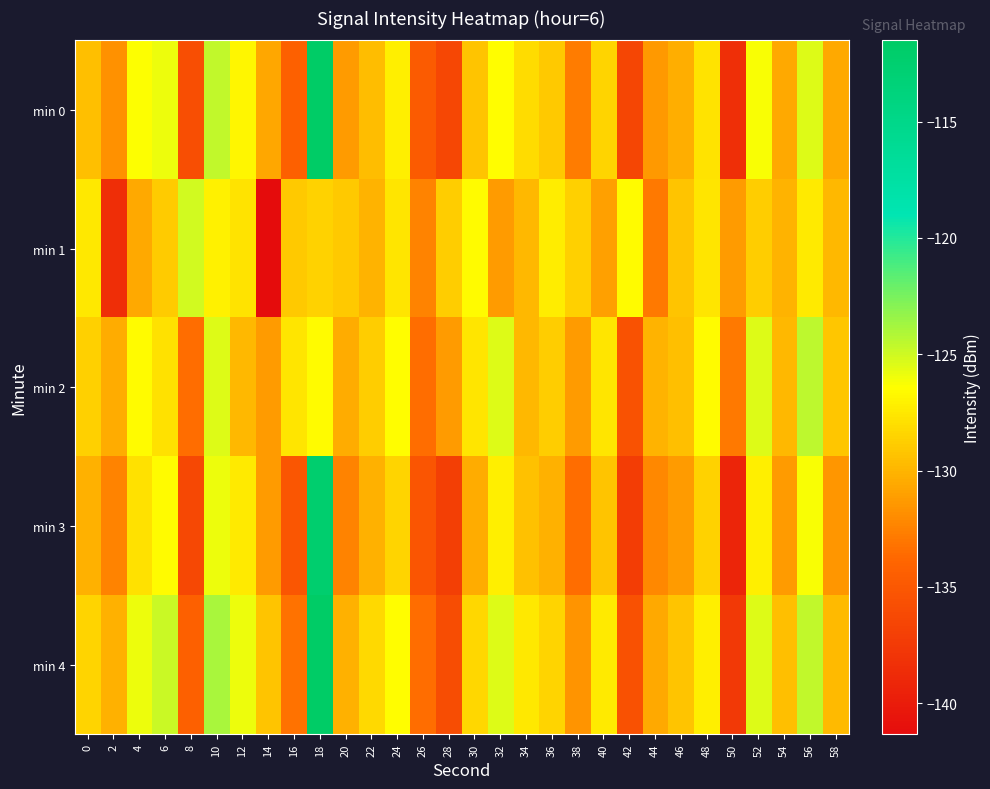

Reading left to right, transcribe all the data shown in this chart.

min 0: 0=-129.5	2=-131.7	4=-126.4	6=-125.9	8=-135.7	10=-124.7	12=-126.9	14=-130.6	16=-134.3	18=-111.5	20=-131.2	22=-129.6	24=-127.2	26=-134.7	28=-136.4	30=-129.3	32=-126.5	34=-128.1	36=-129.1	38=-132.8	40=-128.5	42=-136.5	44=-131.4	46=-130.3	48=-127.8	50=-138.3	52=-126.3	54=-130.5	56=-125.4	58=-130.6
min 1: 0=-127.6	2=-138.5	4=-130.5	6=-128.9	8=-125.1	10=-127.1	12=-127.7	14=-141.3	16=-129.0	18=-128.5	20=-129.0	22=-130.1	24=-127.7	26=-132.4	28=-128.8	30=-126.5	32=-131.2	34=-129.9	36=-127.3	38=-128.7	40=-131.0	42=-126.5	44=-132.9	46=-129.2	48=-127.7	50=-131.2	52=-128.8	54=-130.1	56=-127.5	58=-129.9
min 2: 0=-128.7	2=-130.4	4=-126.5	6=-127.9	8=-133.5	10=-125.4	12=-129.9	14=-131.2	16=-127.7	18=-126.5	20=-130.4	22=-128.8	24=-126.4	26=-133.5	28=-131.2	30=-127.7	32=-125.4	34=-129.9	36=-128.8	38=-131.2	40=-127.7	42=-135.4	44=-130.1	46=-129.5	48=-126.5	50=-132.9	52=-125.4	54=-129.9	56=-124.5	58=-129.1
min 3: 0=-130.2	2=-132.5	4=-127.9	6=-126.5	8=-136.2	10=-125.9	12=-127.5	14=-131.2	16=-135.1	18=-112.3	20=-132.5	22=-130.2	24=-128.5	26=-135.2	28=-137.1	30=-130.5	32=-127.2	34=-129.3	36=-130.2	38=-133.5	40=-129.2	42=-137.2	44=-132.2	46=-131.2	48=-128.6	50=-139.2	52=-127.2	54=-131.2	56=-126.2	58=-131.5
min 4: 0=-128.5	2=-130.2	4=-125.9	6=-124.9	8=-134.2	10=-123.9	12=-125.9	14=-129.2	16=-133.2	18=-110.2	20=-130.2	22=-128.2	24=-126.5	26=-133.5	28=-135.9	30=-128.3	32=-125.5	34=-127.6	36=-128.5	38=-131.6	40=-127.5	42=-135.6	44=-130.6	46=-129.2	48=-127.1	50=-137.6	52=-125.5	54=-129.6	56=-124.6	58=-129.8